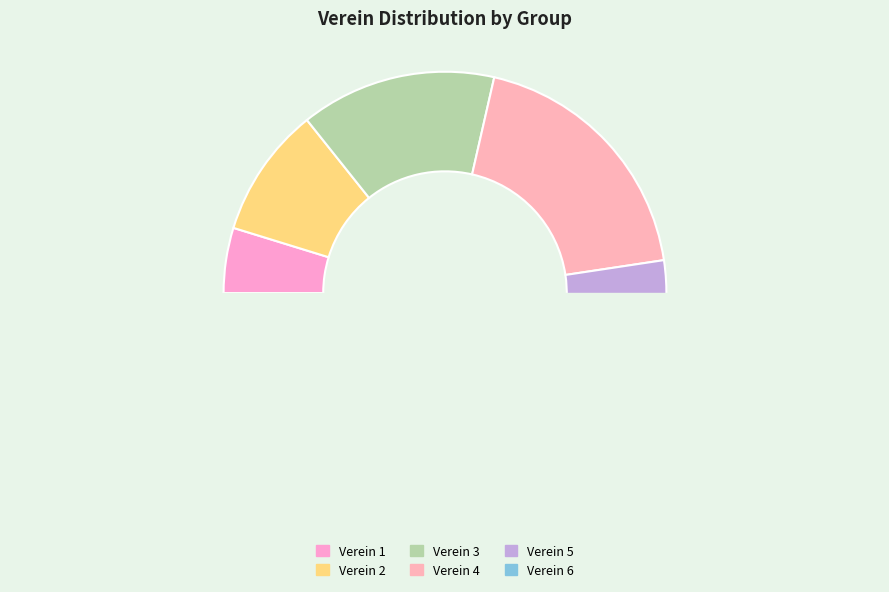

What is the change in value from Verein 2 to Verein 6?

+4